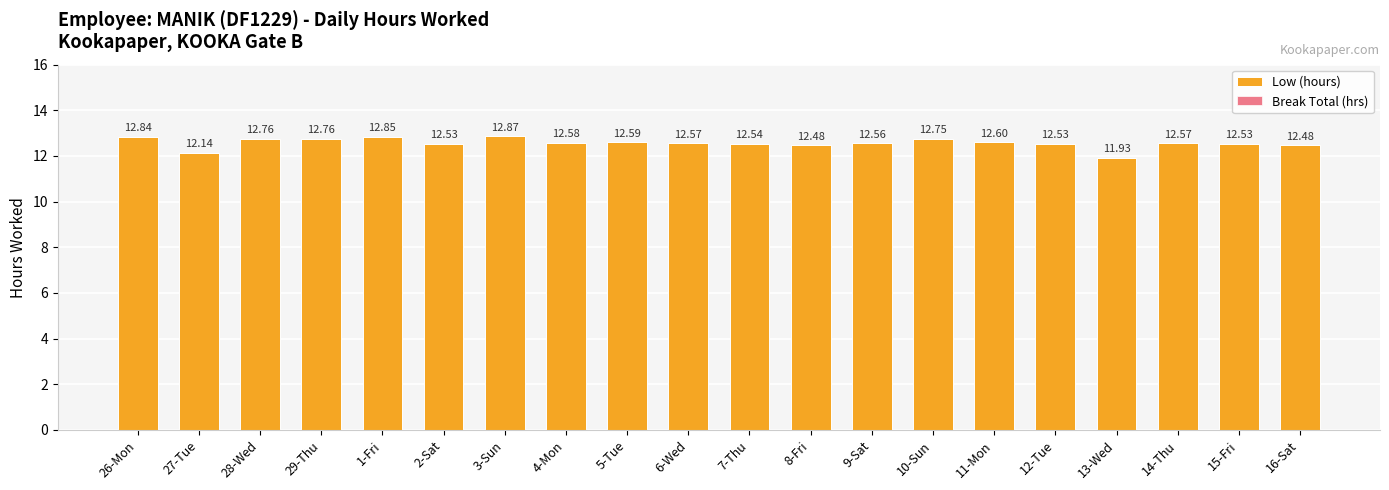

Which has a higher value, 26-Mon or 2-Sat?

26-Mon